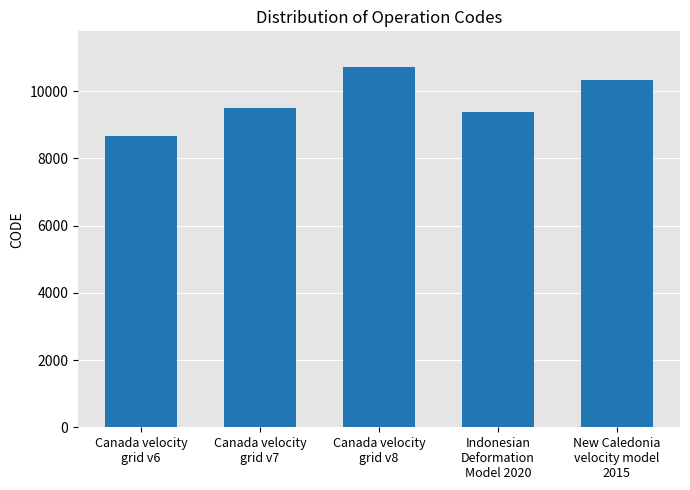

What position from the right is Canada velocity
grid v6?

5